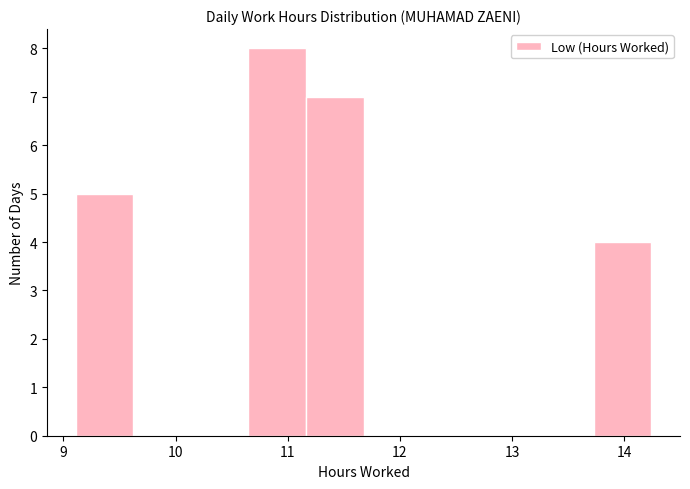

What is the height of the bar covering 9.1 to 9.6 on the x-axis? Neither the bar edges nor the heights are printed on the chart, so give them approximately, as read against the axes.

5